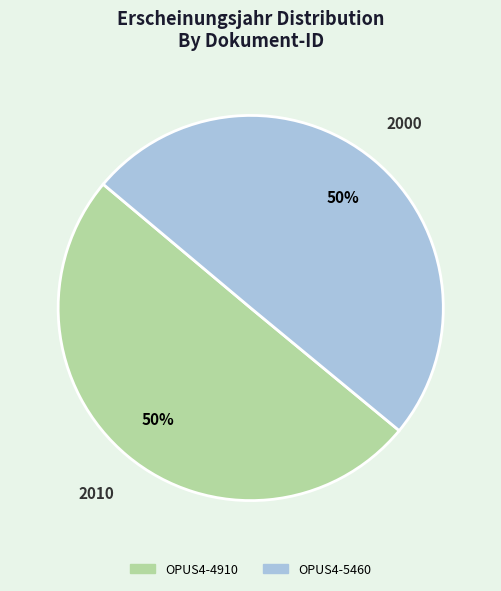

True or false: OPUS4-5460 accounts for 63% of the total.

False